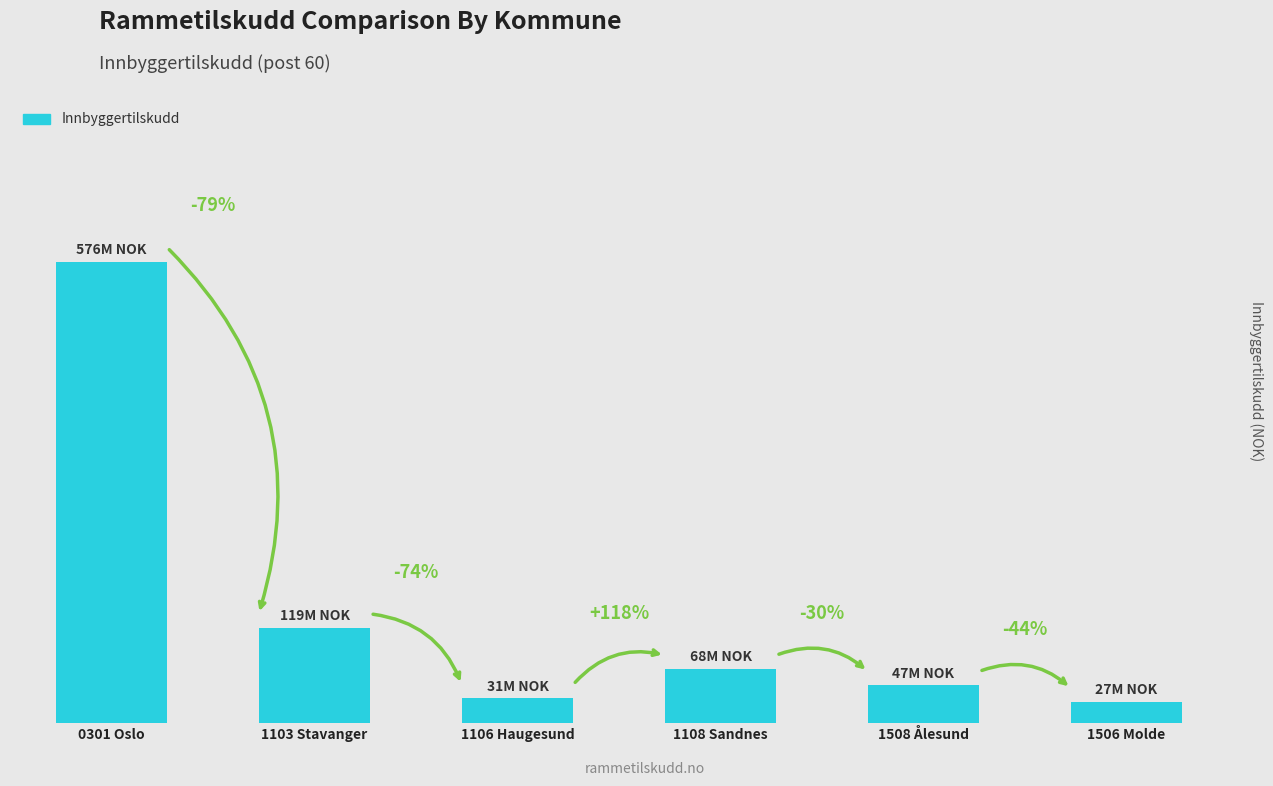

Reading left to right, list all the values displayed in this chart.

576228000	119110000	31043000	67556000	47336000	26508000